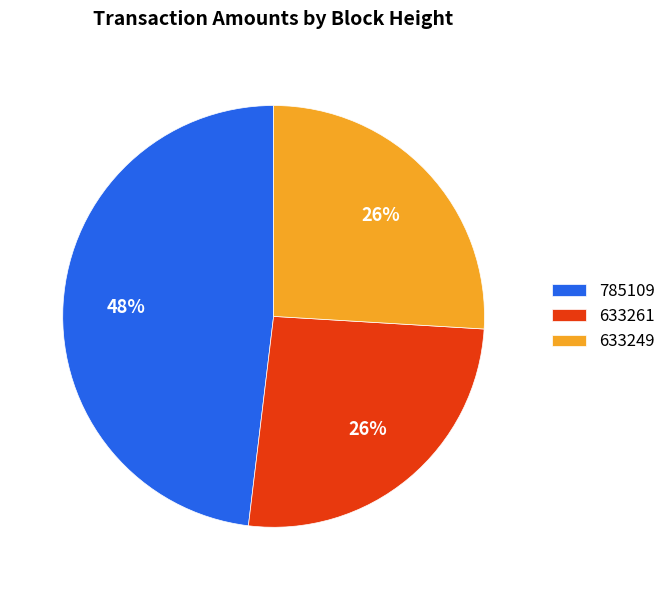

Which has a higher value, 633261 or 785109?

785109